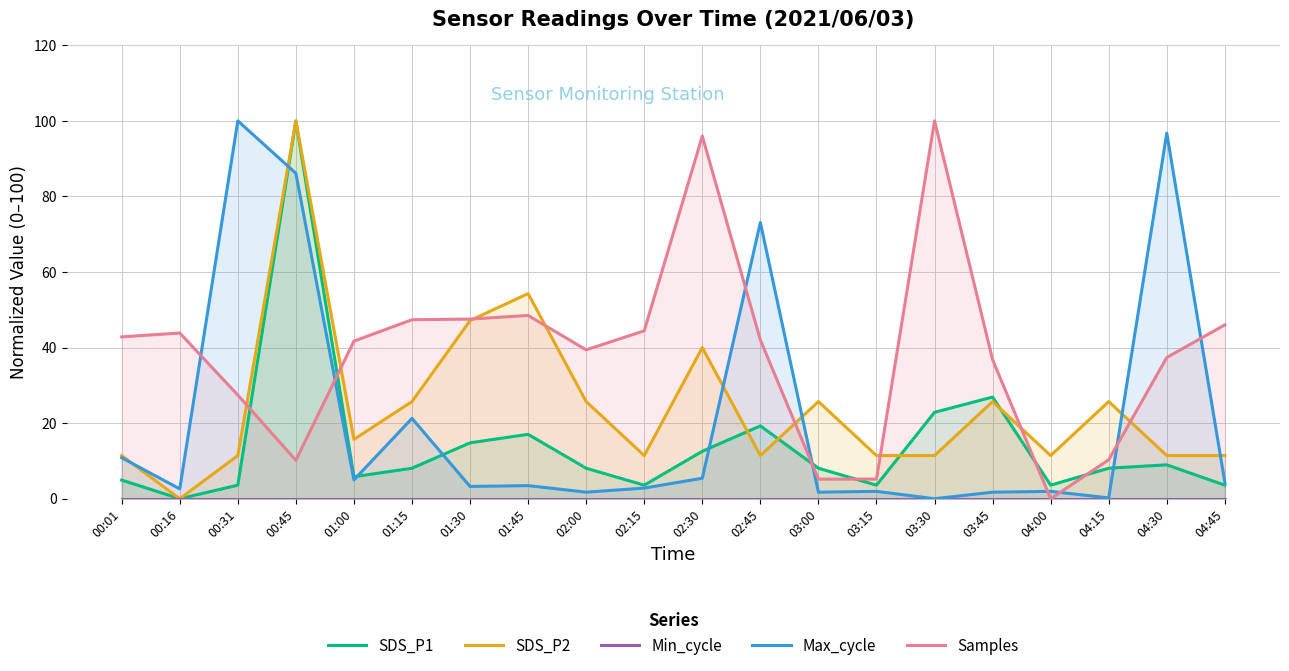

Which series has the largest range (max minus min)?

SDS_P1